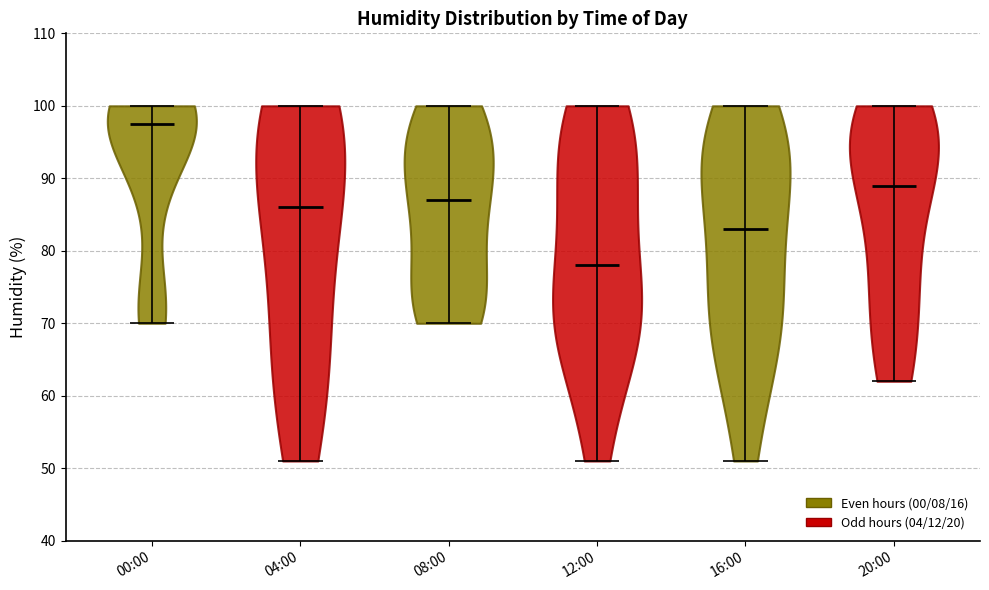

What is the lowest point the violin for 08:00 reaches on the y-axis? The values are not printed on the chart, so give them approximately, as read against the axis.

70